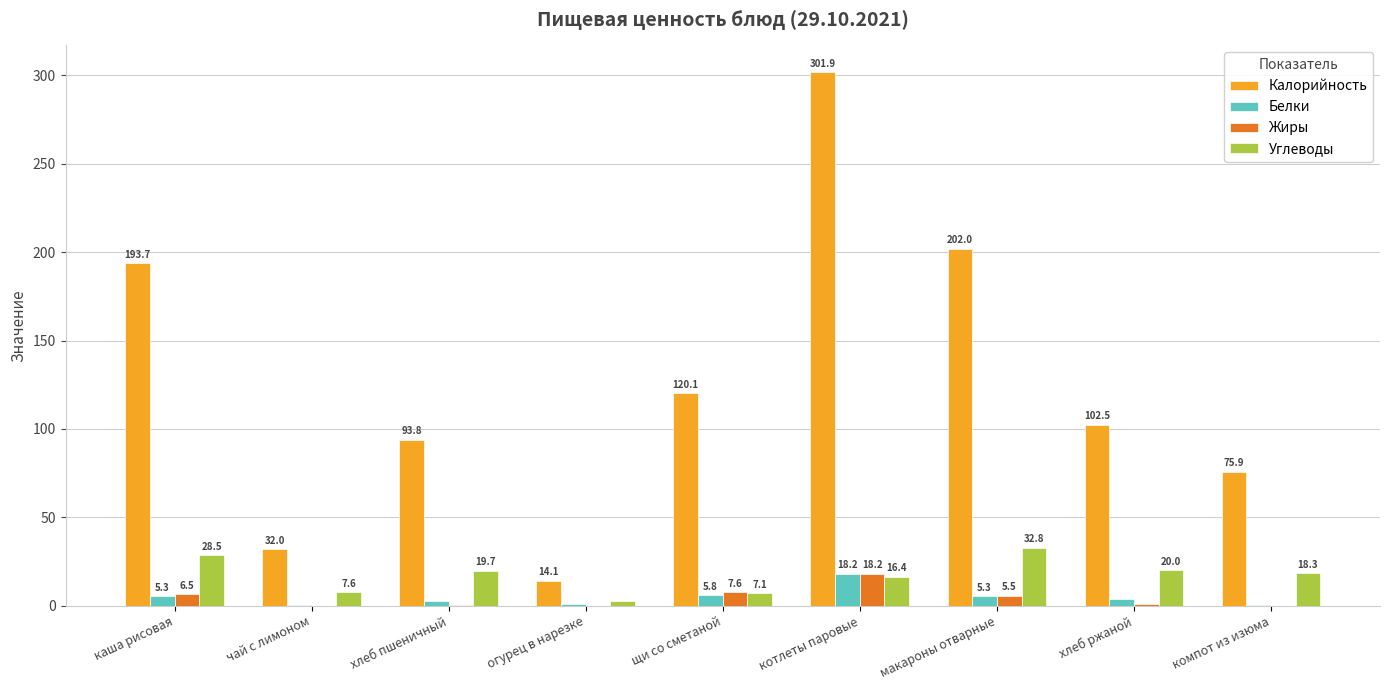

What value does the Калорийность series have at чай с лимоном?

32.0